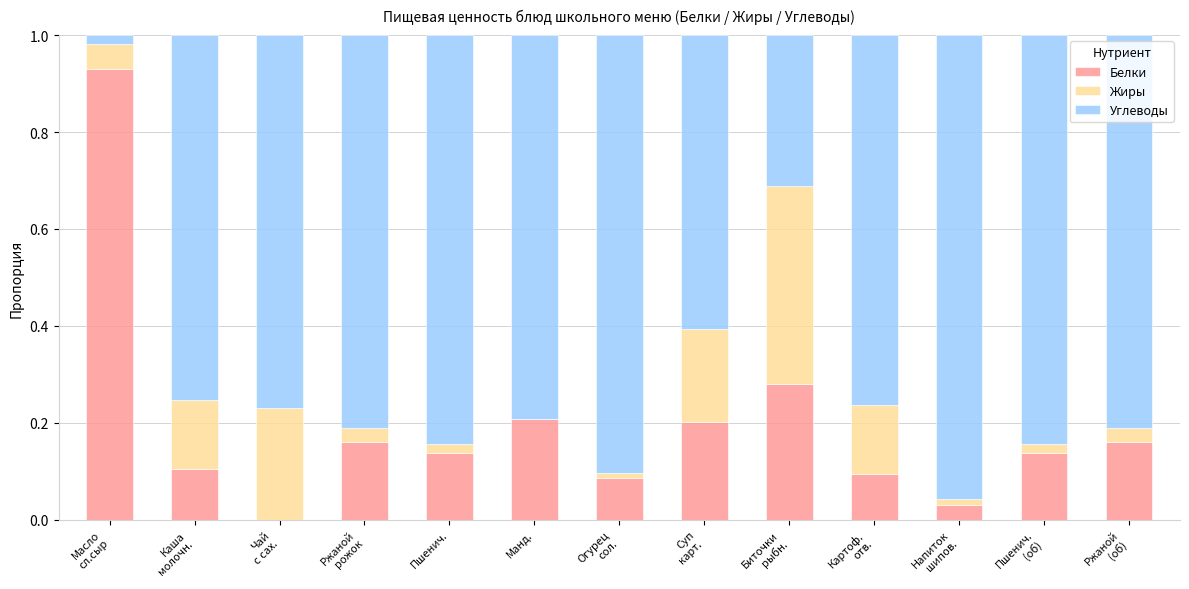

How many distinct data groups are displayed?

3